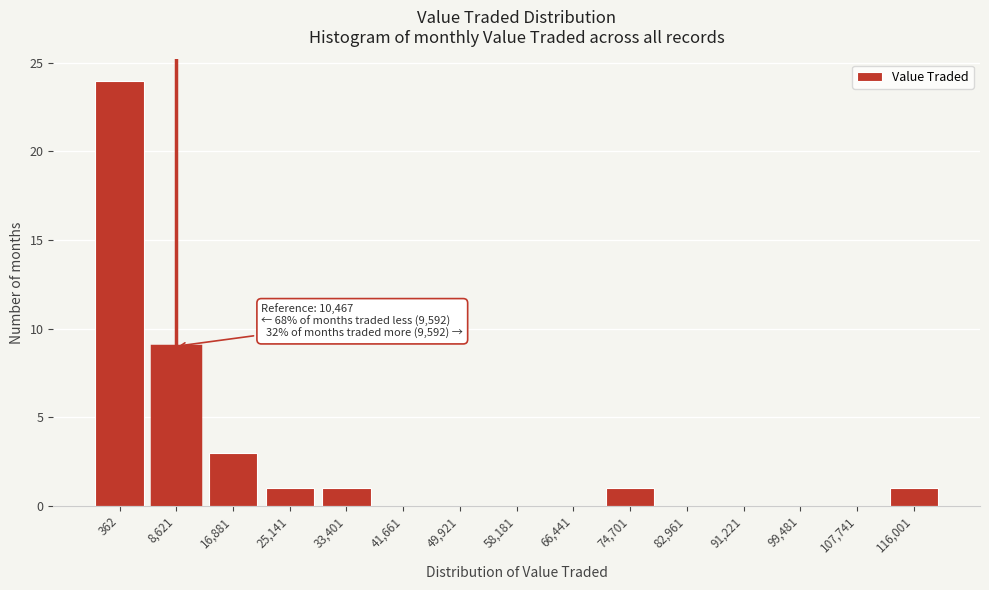

Reading left to right, extract all data points from this chart.

362=24	8,621=9	16,881=3	25,141=1	33,401=1	41,661=0	49,921=0	58,181=0	66,441=0	74,701=1	82,961=0	91,221=0	99,481=0	107,741=0	116,001=1